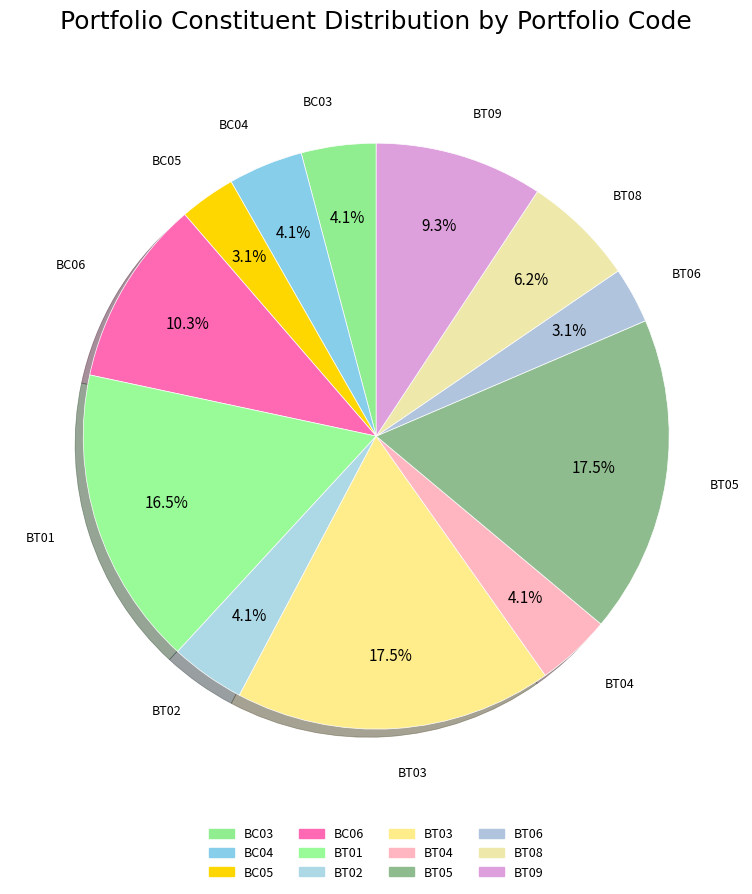

How many slices are in this pie chart?

12